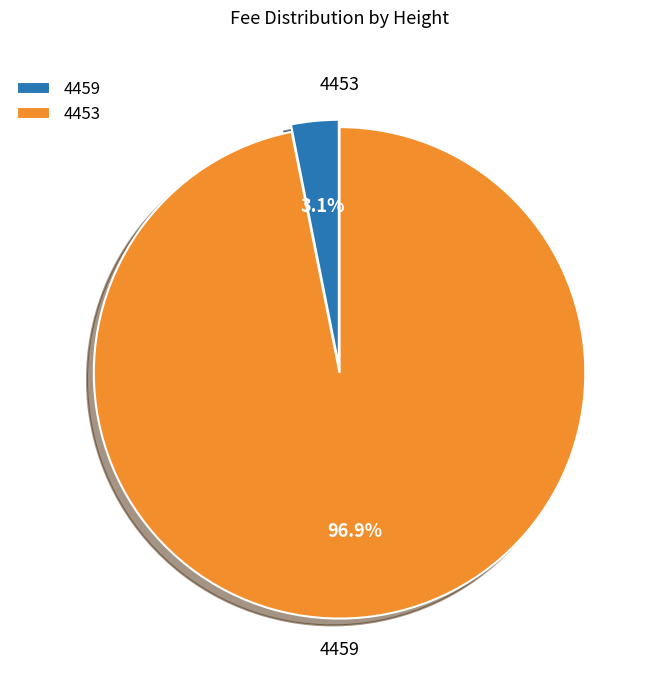

True or false: 4453 accounts for 99% of the total.

False